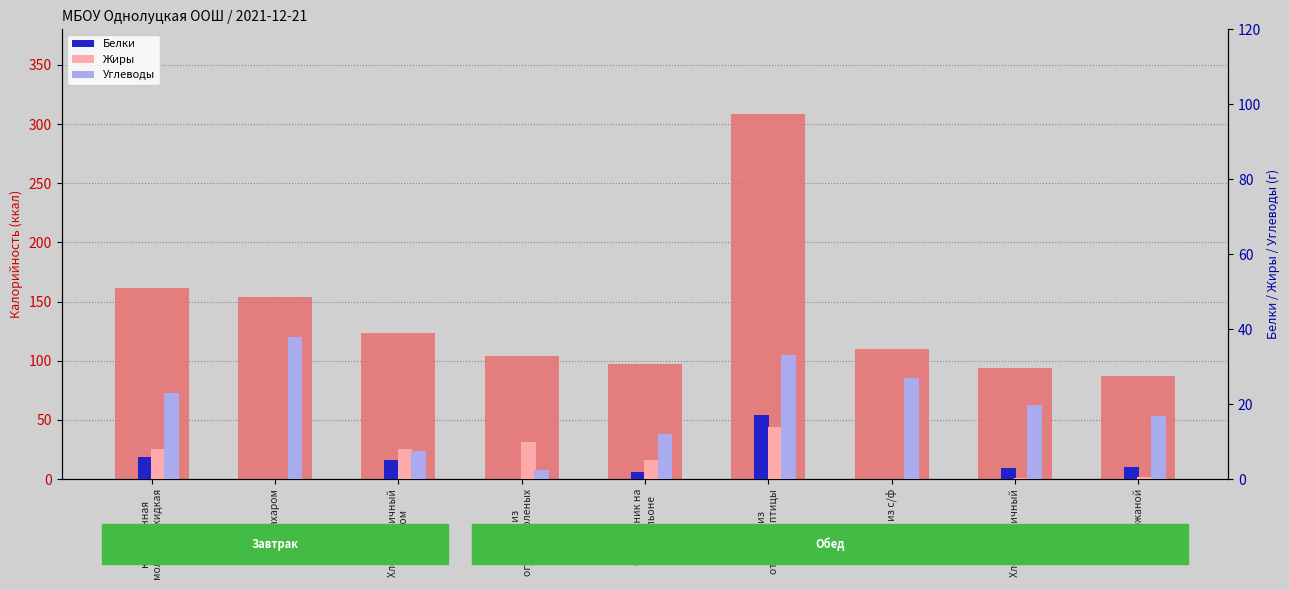

Which series has the widest spread of values?

Калорийность